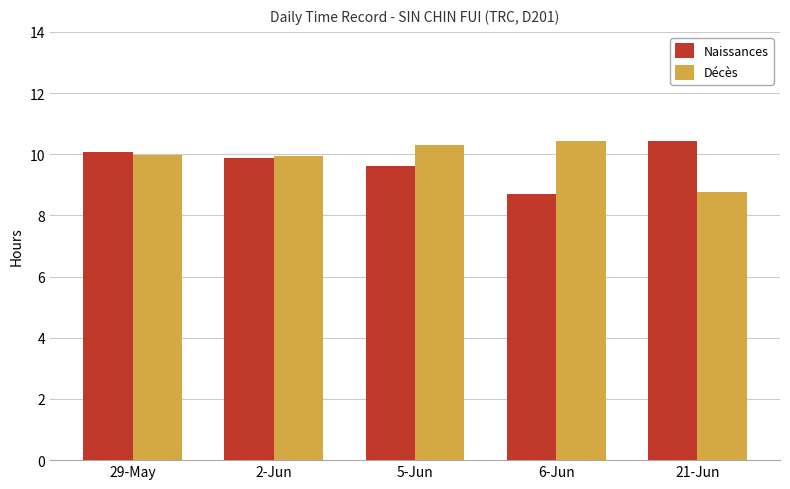

How many data points in Décès are above 9?

4